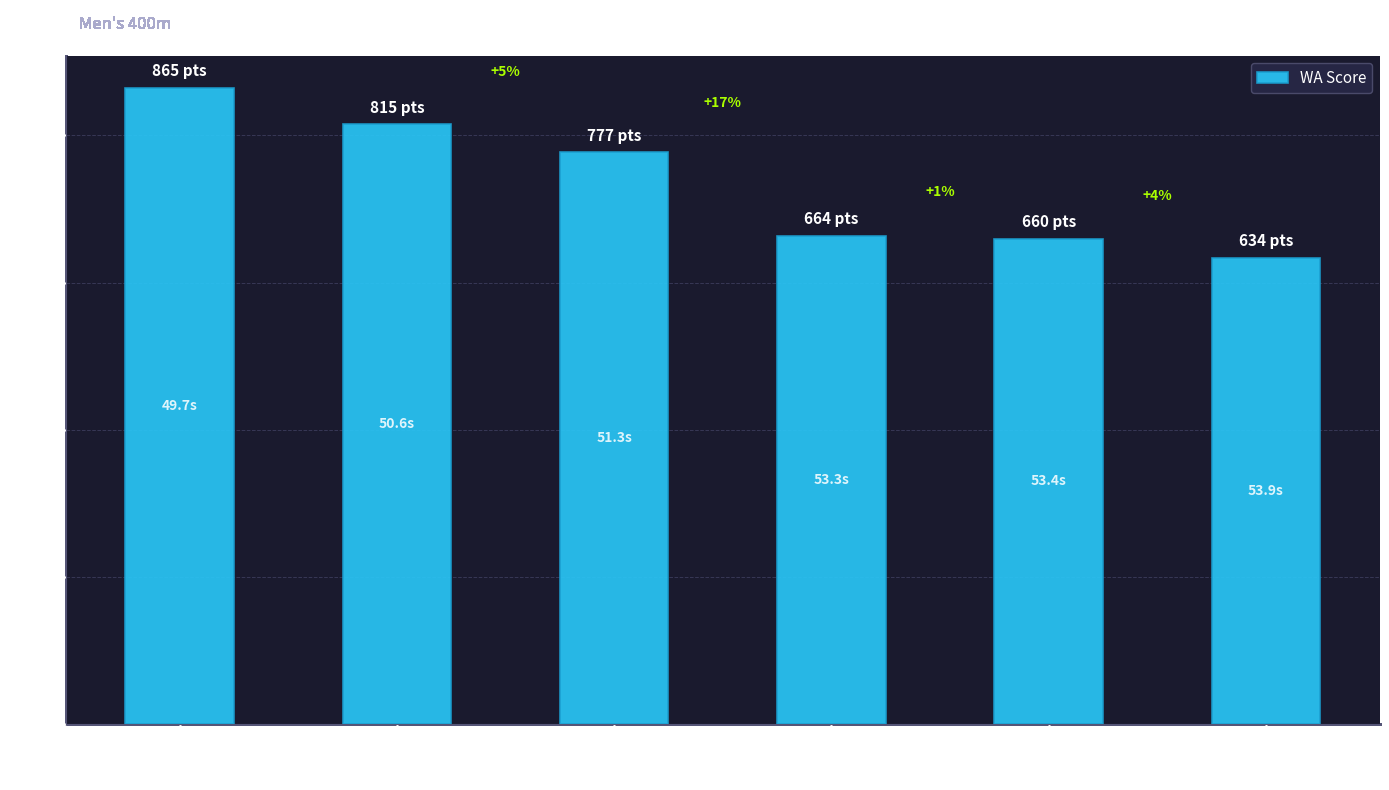

Reading left to right, extract all data points from this chart.

865	815	777	664	660	634